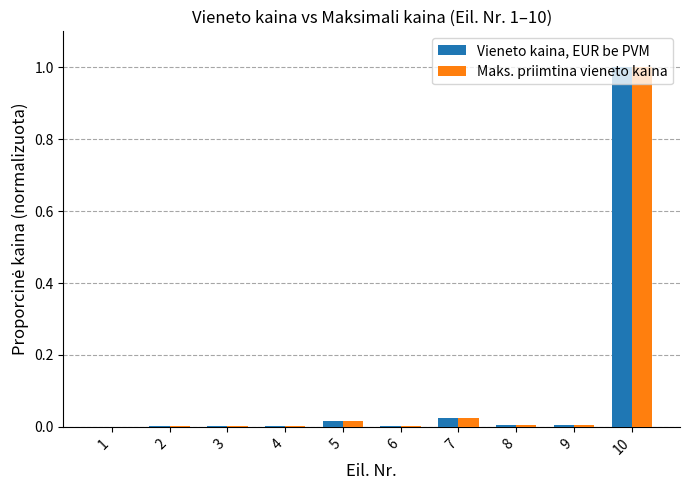

Are the bars horizontal?

No